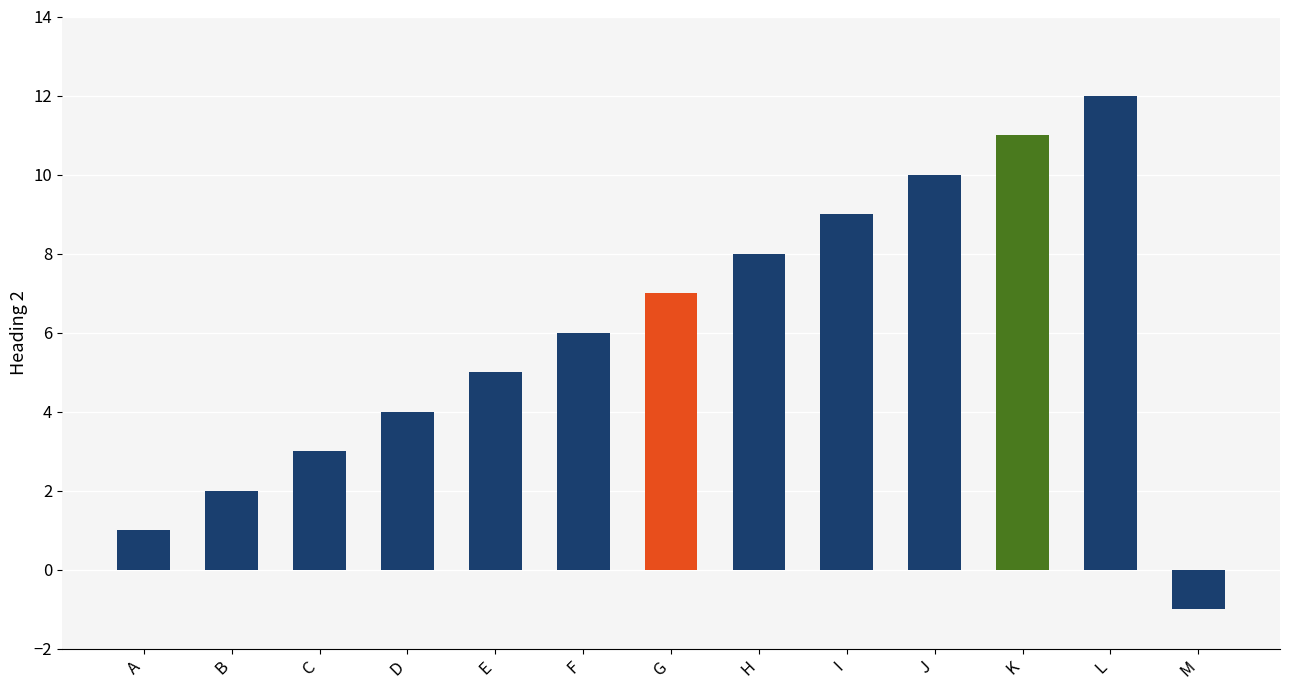

Reading left to right, extract all data points from this chart.

1	2	3	4	5	6	7	8	9	10	11	12	-1